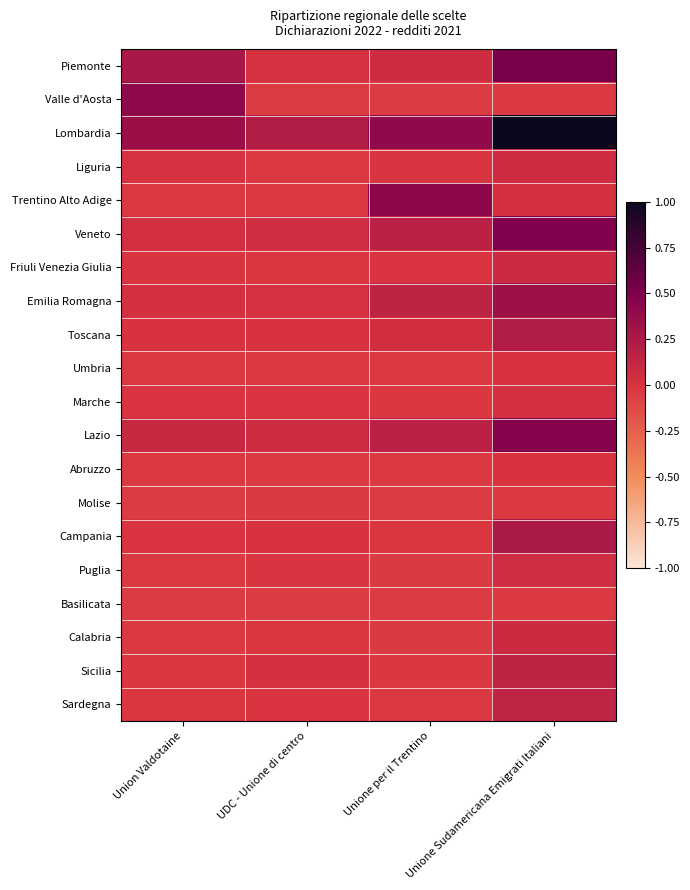

At how many categories does at least one series exceed 0?

4